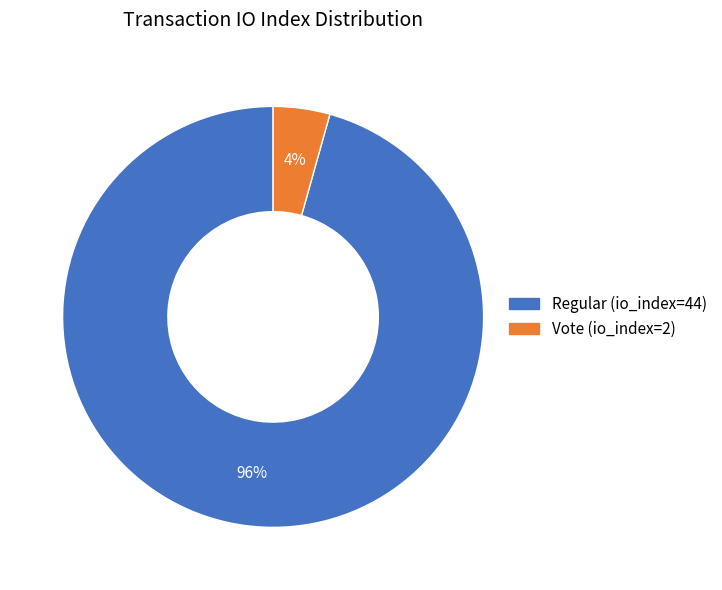

True or false: Vote (io_index=2) accounts for 4% of the total.

True